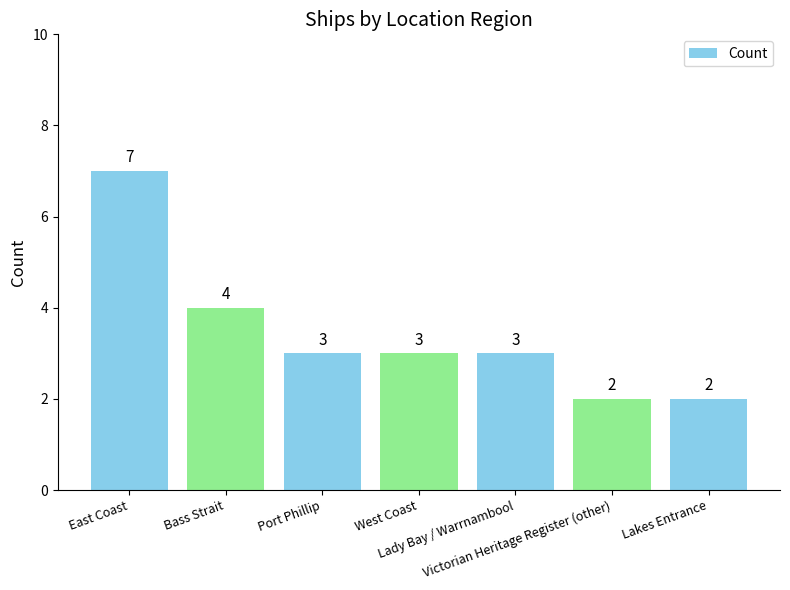

What is the difference between the second highest and second lowest values?

2